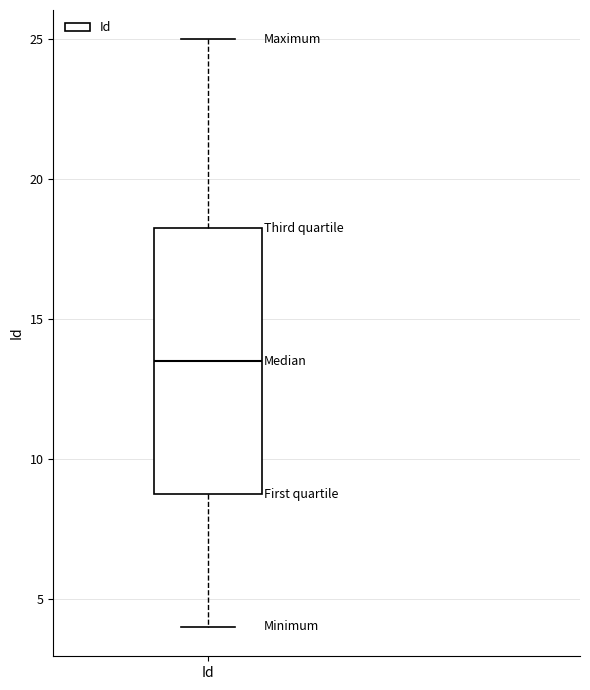

Where does the median line of the box for Id sit on the y-axis? The values are not printed on the chart, so give them approximately, as read against the axis.

13.5